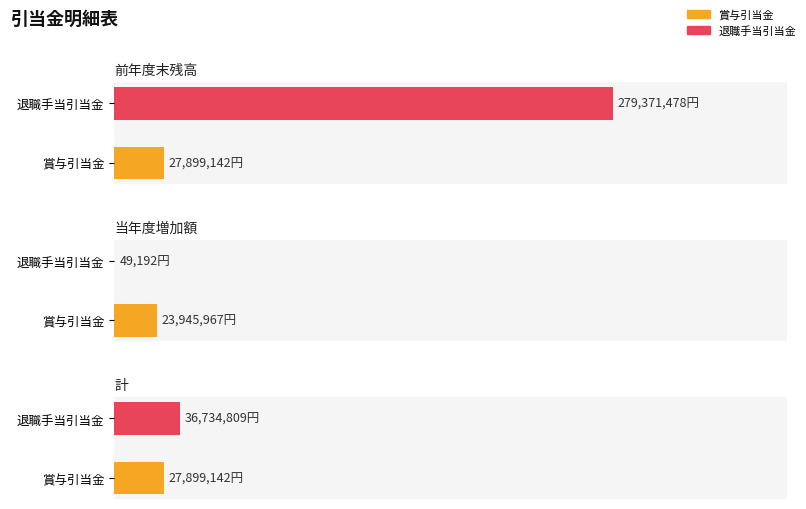

At how many categories does at least one series exceed 235270492?

1